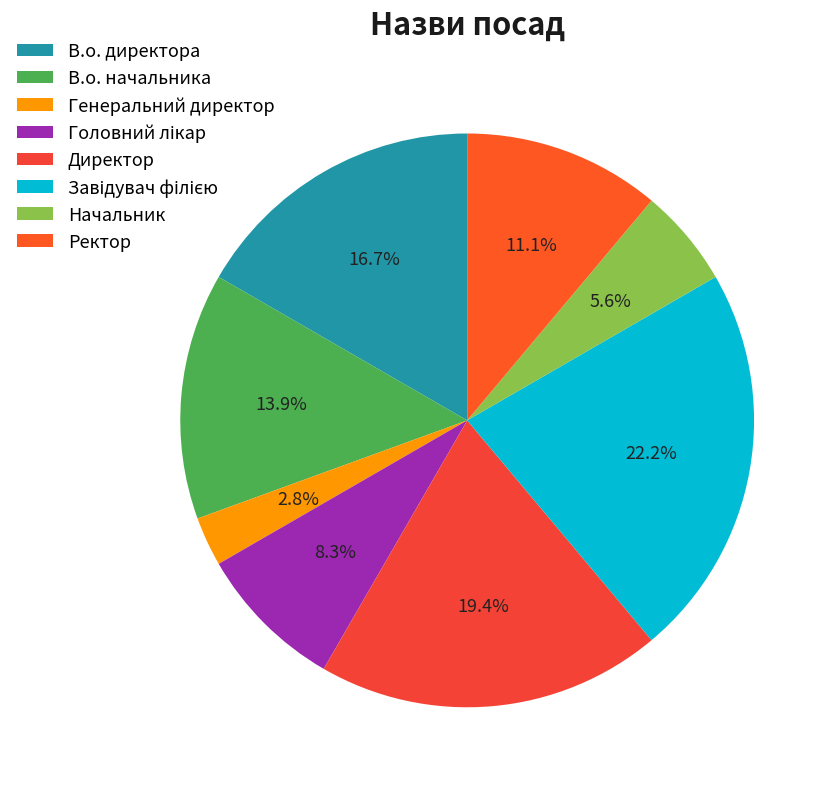

To the nearest percent, what is the average slice percentage?

12%